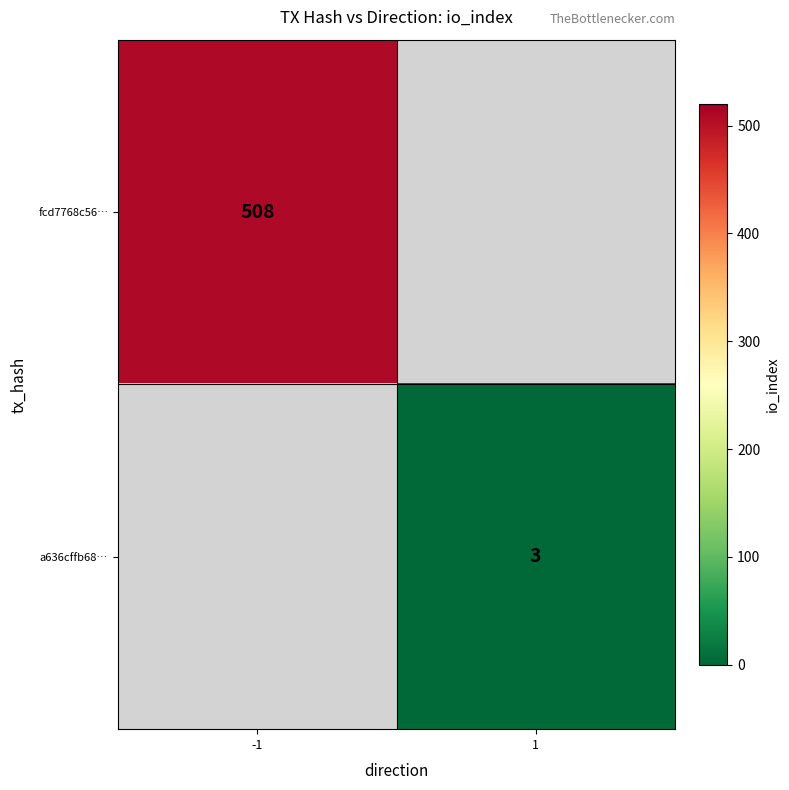

True or false: fcd7768c56… has a value of 310 at -1.

False